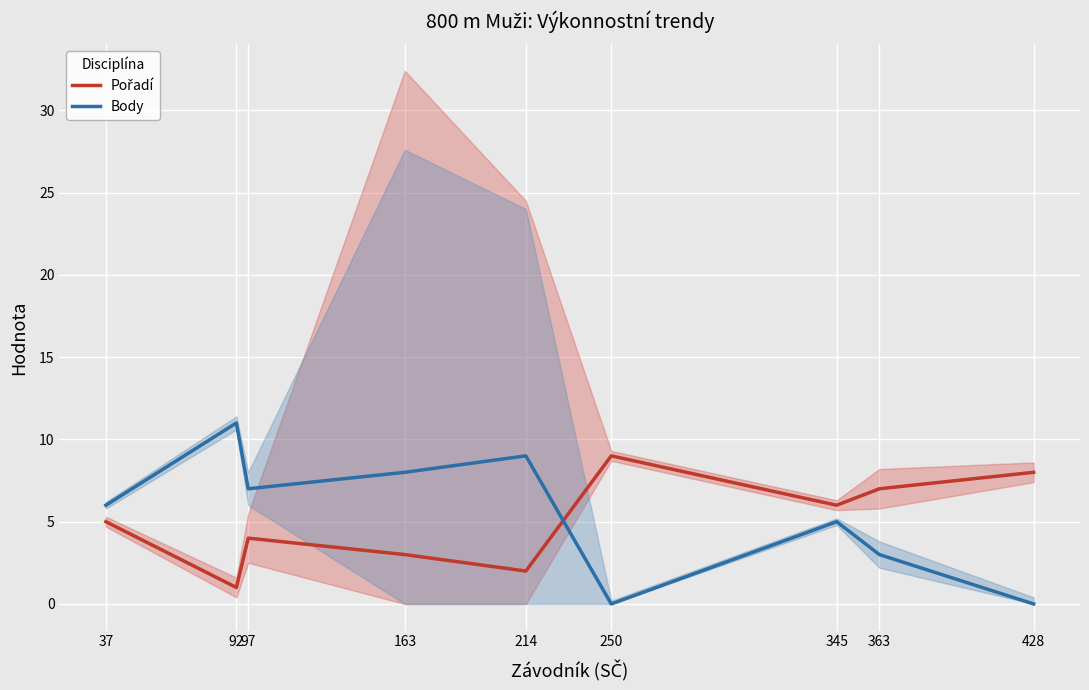

What is the sum of all Body values?

49